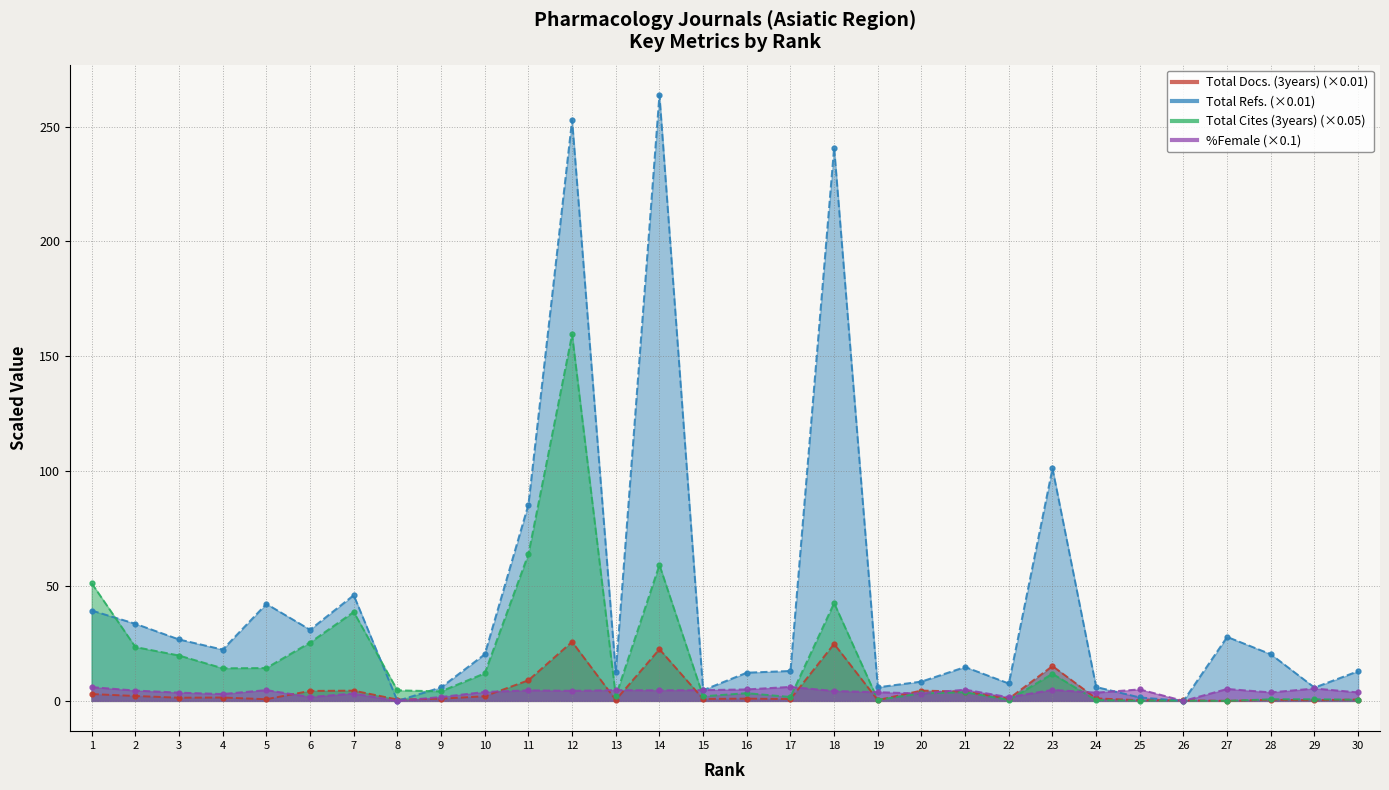

Which series has the widest spread of values?

Total Refs.